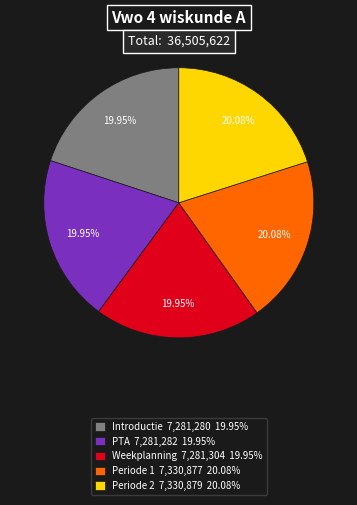

Is it true that Periode 2 is 34% of the pie?

False